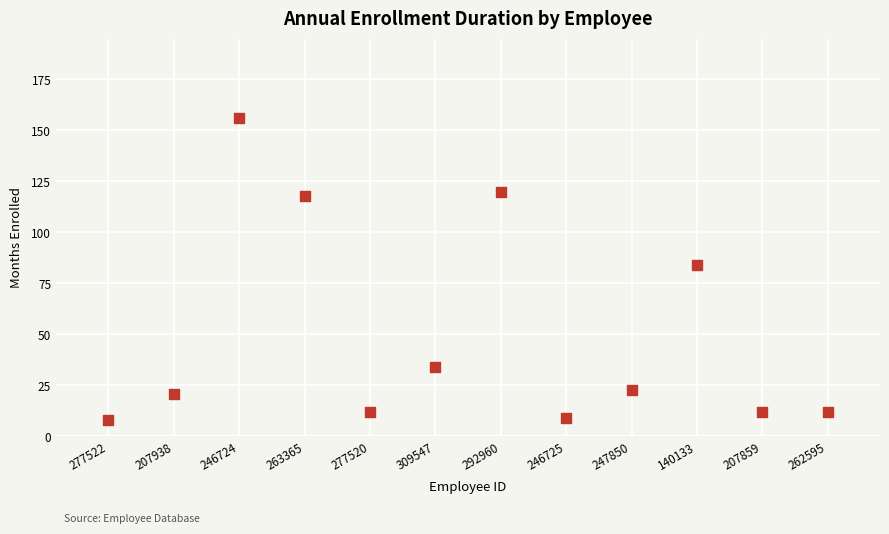

What is the average Y value?

51